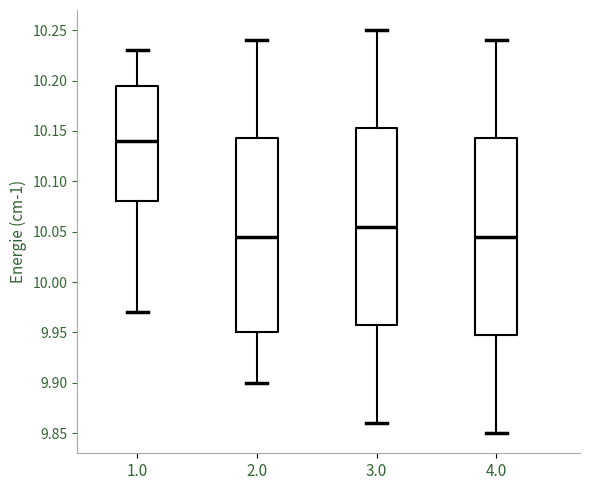

Reading left to right, transcribe this box plot: for each box, give where its median line is, the range the box spans, and where its two whiskers end, as read against the y-axis. The values are not printed on the chart, so give them approximately, as read against the axis.

1.0: median 10.140, box 10.080 to 10.195, whiskers 9.970 to 10.230
2.0: median 10.045, box 9.950 to 10.145, whiskers 9.900 to 10.240
3.0: median 10.055, box 9.960 to 10.155, whiskers 9.860 to 10.250
4.0: median 10.045, box 9.950 to 10.145, whiskers 9.850 to 10.240